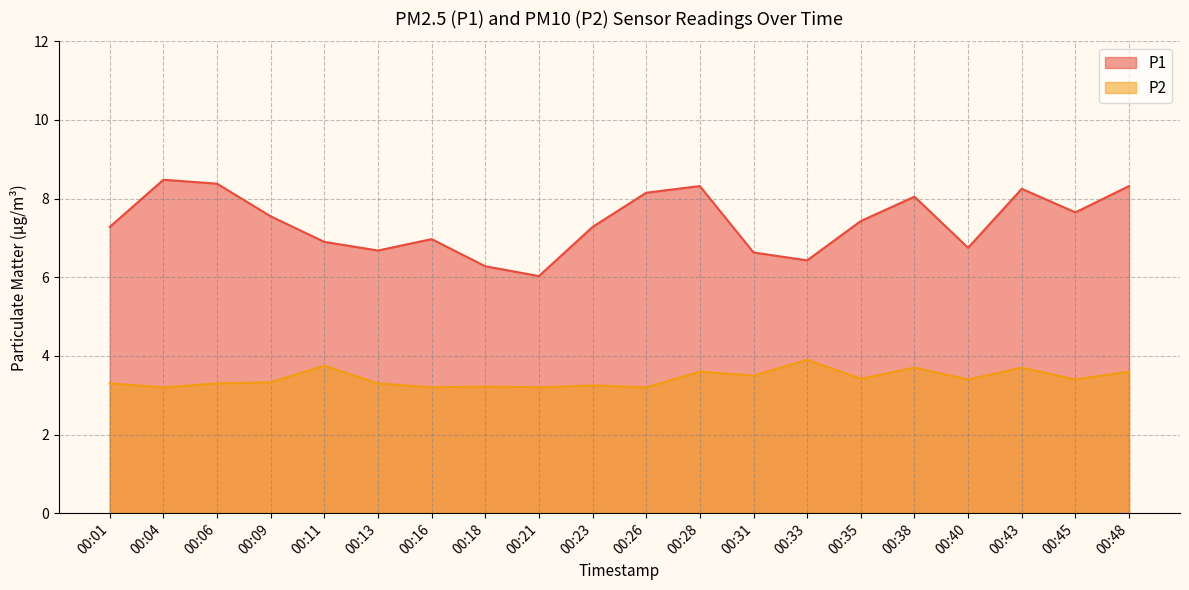

Reading left to right, extract all data points from this chart.

P1: 00:01=7.3	00:04=8.5	00:06=8.4	00:09=7.5	00:11=6.9	00:13=6.7	00:16=7.0	00:18=6.3	00:21=6.0	00:23=7.3	00:26=8.2	00:28=8.3	00:31=6.6	00:33=6.4	00:35=7.4	00:38=8.1	00:40=6.8	00:43=8.2	00:45=7.7	00:48=8.3
P2: 00:01=3.3	00:04=3.2	00:06=3.3	00:09=3.3	00:11=3.8	00:13=3.3	00:16=3.2	00:18=3.2	00:21=3.2	00:23=3.2	00:26=3.2	00:28=3.6	00:31=3.5	00:33=3.9	00:35=3.4	00:38=3.7	00:40=3.4	00:43=3.7	00:45=3.4	00:48=3.6